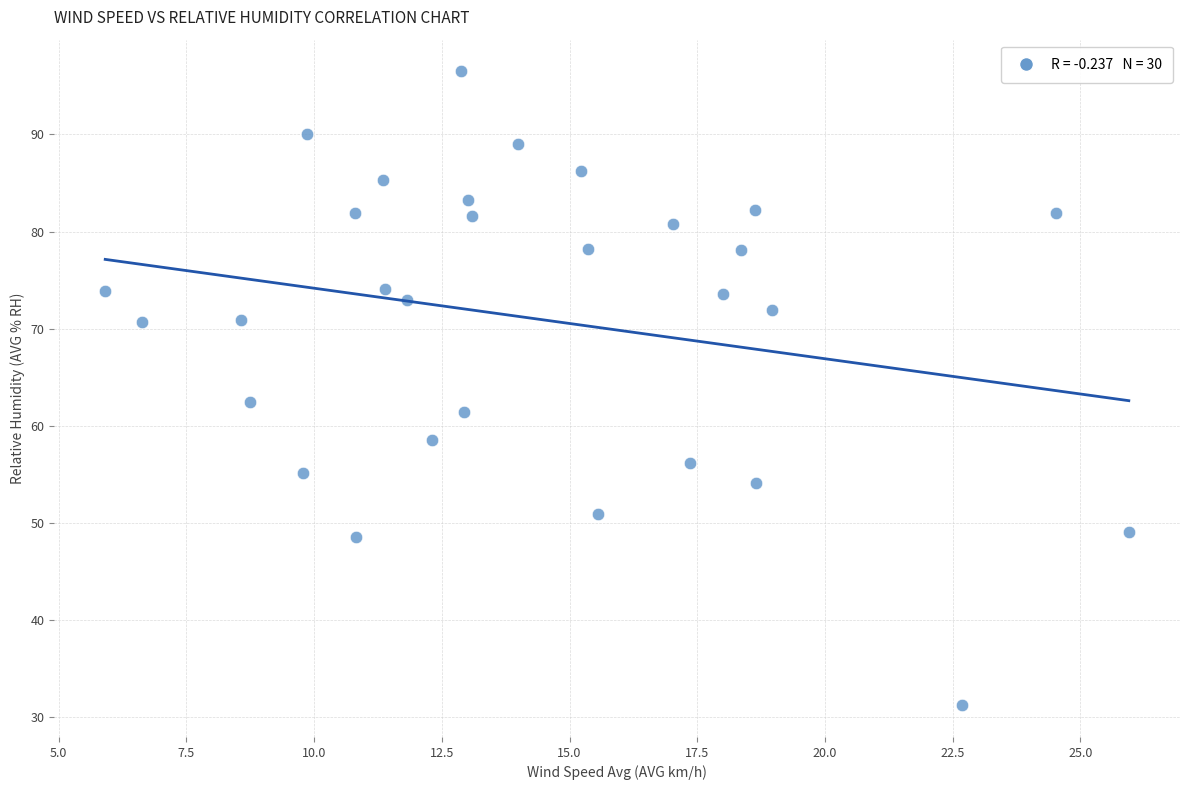

What is the range of Y values (max minus min)?

65.3